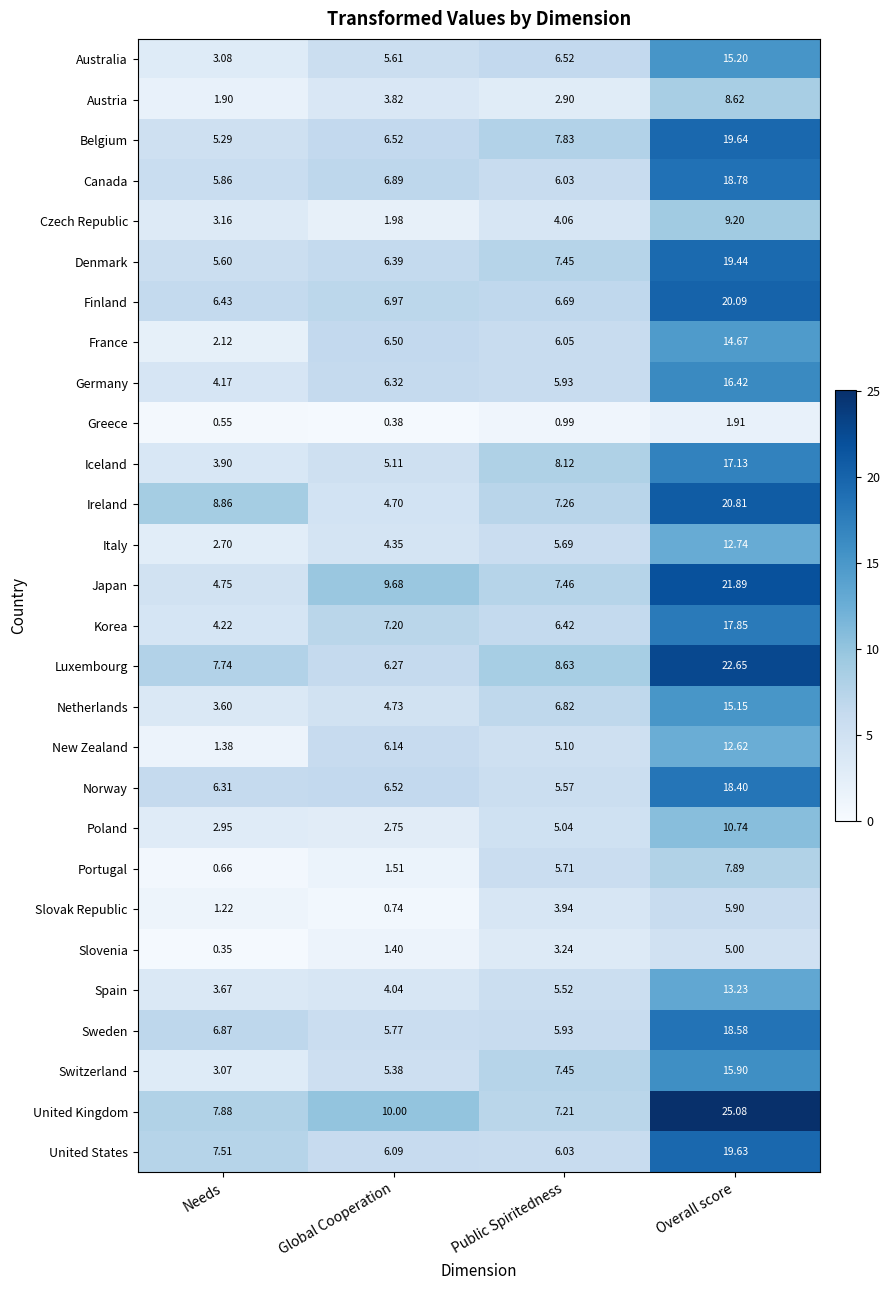

At which label does Sweden reach its peak?

Overall score